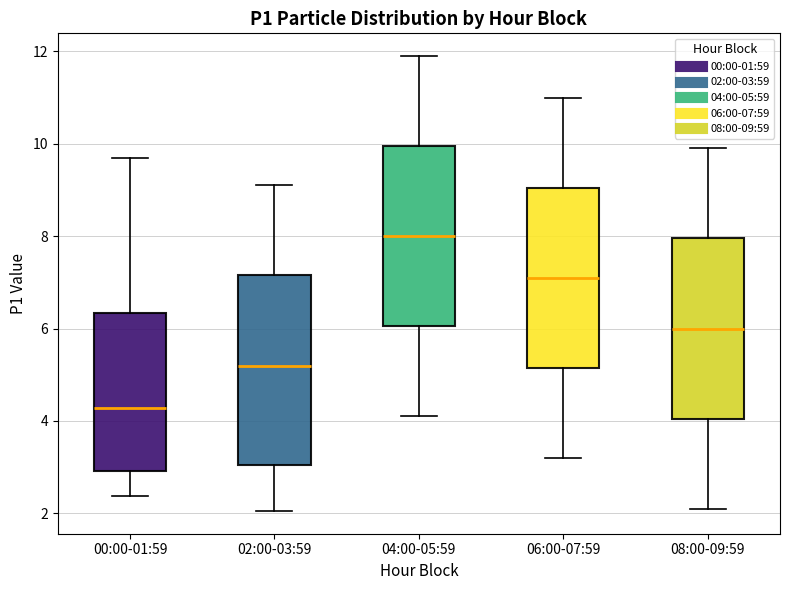

Reading left to right, transcribe this box plot: for each box, give where its median line is, the range the box spans, and where its two whiskers end, as read against the y-axis. The values are not printed on the chart, so give them approximately, as read against the axis.

00:00-01:59: median 4.2, box 3.0 to 6.4, whiskers 2.4 to 9.8
02:00-03:59: median 5.2, box 3.0 to 7.2, whiskers 2.0 to 9.2
04:00-05:59: median 8.0, box 6.0 to 10.0, whiskers 4.2 to 12.0
06:00-07:59: median 7.2, box 5.2 to 9.0, whiskers 3.2 to 11.0
08:00-09:59: median 6.0, box 4.0 to 8.0, whiskers 2.2 to 10.0